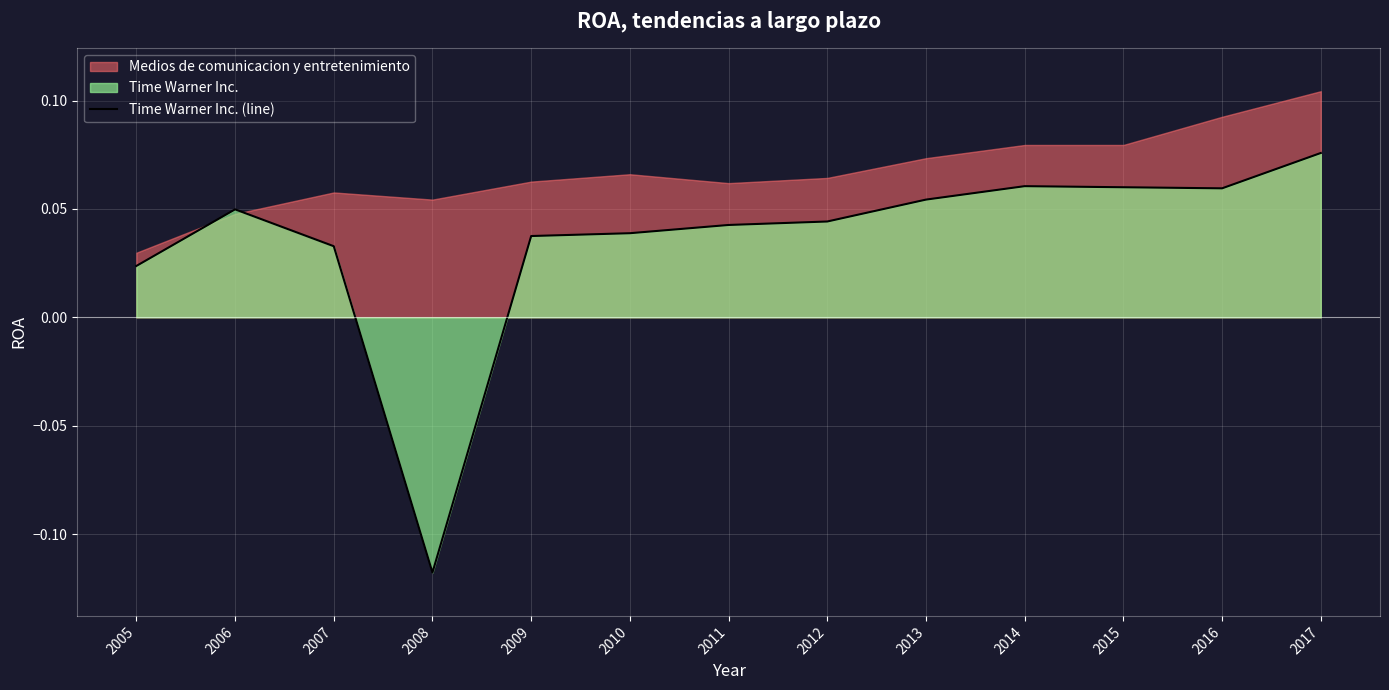

Does the chart display data point markers on the line(s)?

No